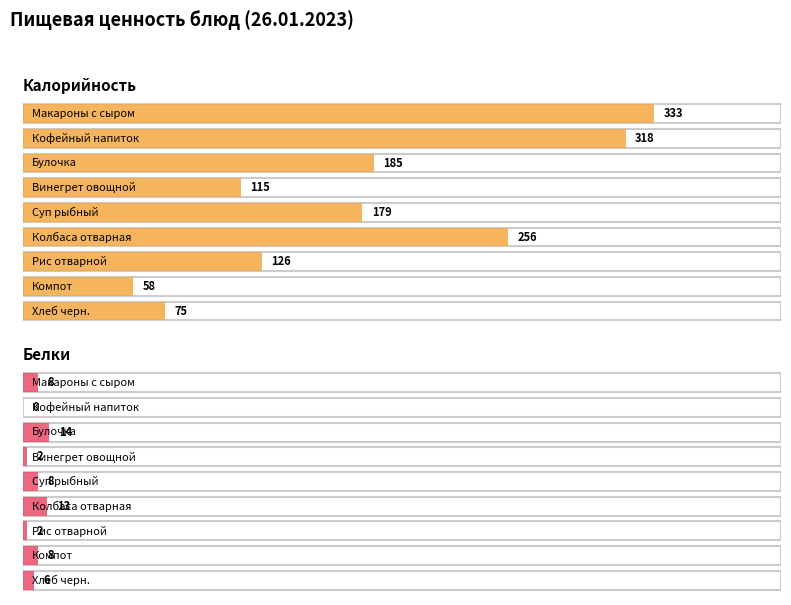

The value of Калорийность at Винегрет овощной is 115. True or false?

True